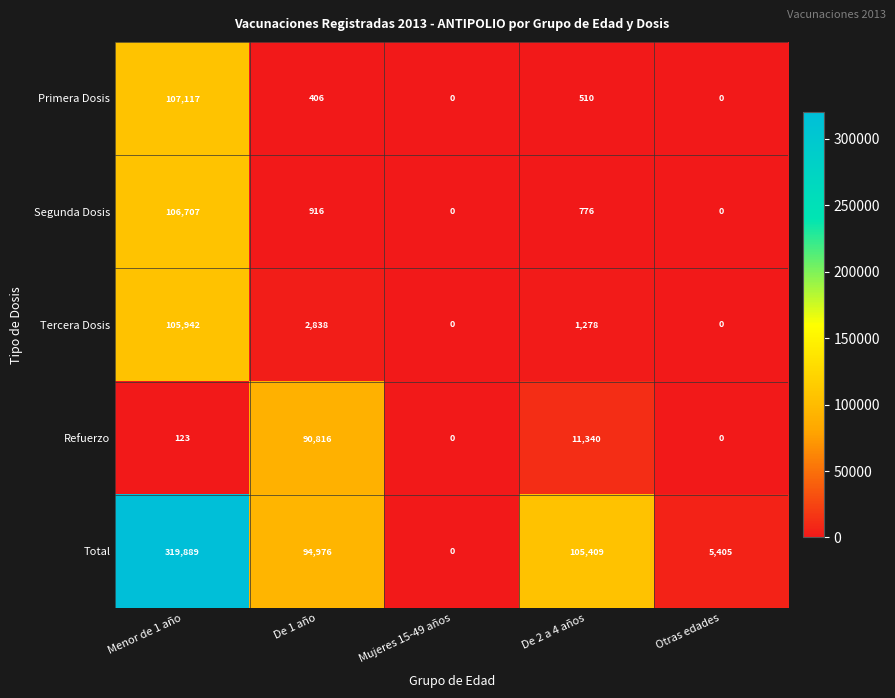

At which label is Primera Dosis closest to 53558?

De 2 a 4 años